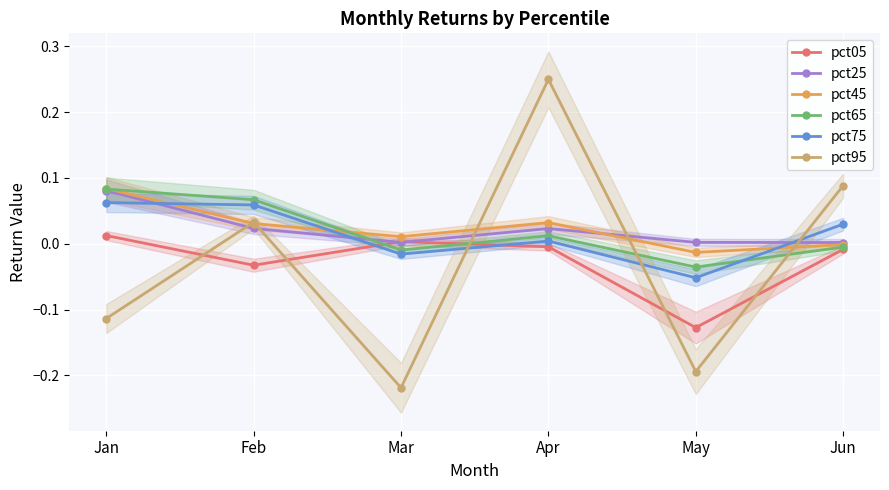

At which category does pct25 reach its first local peak?

Apr